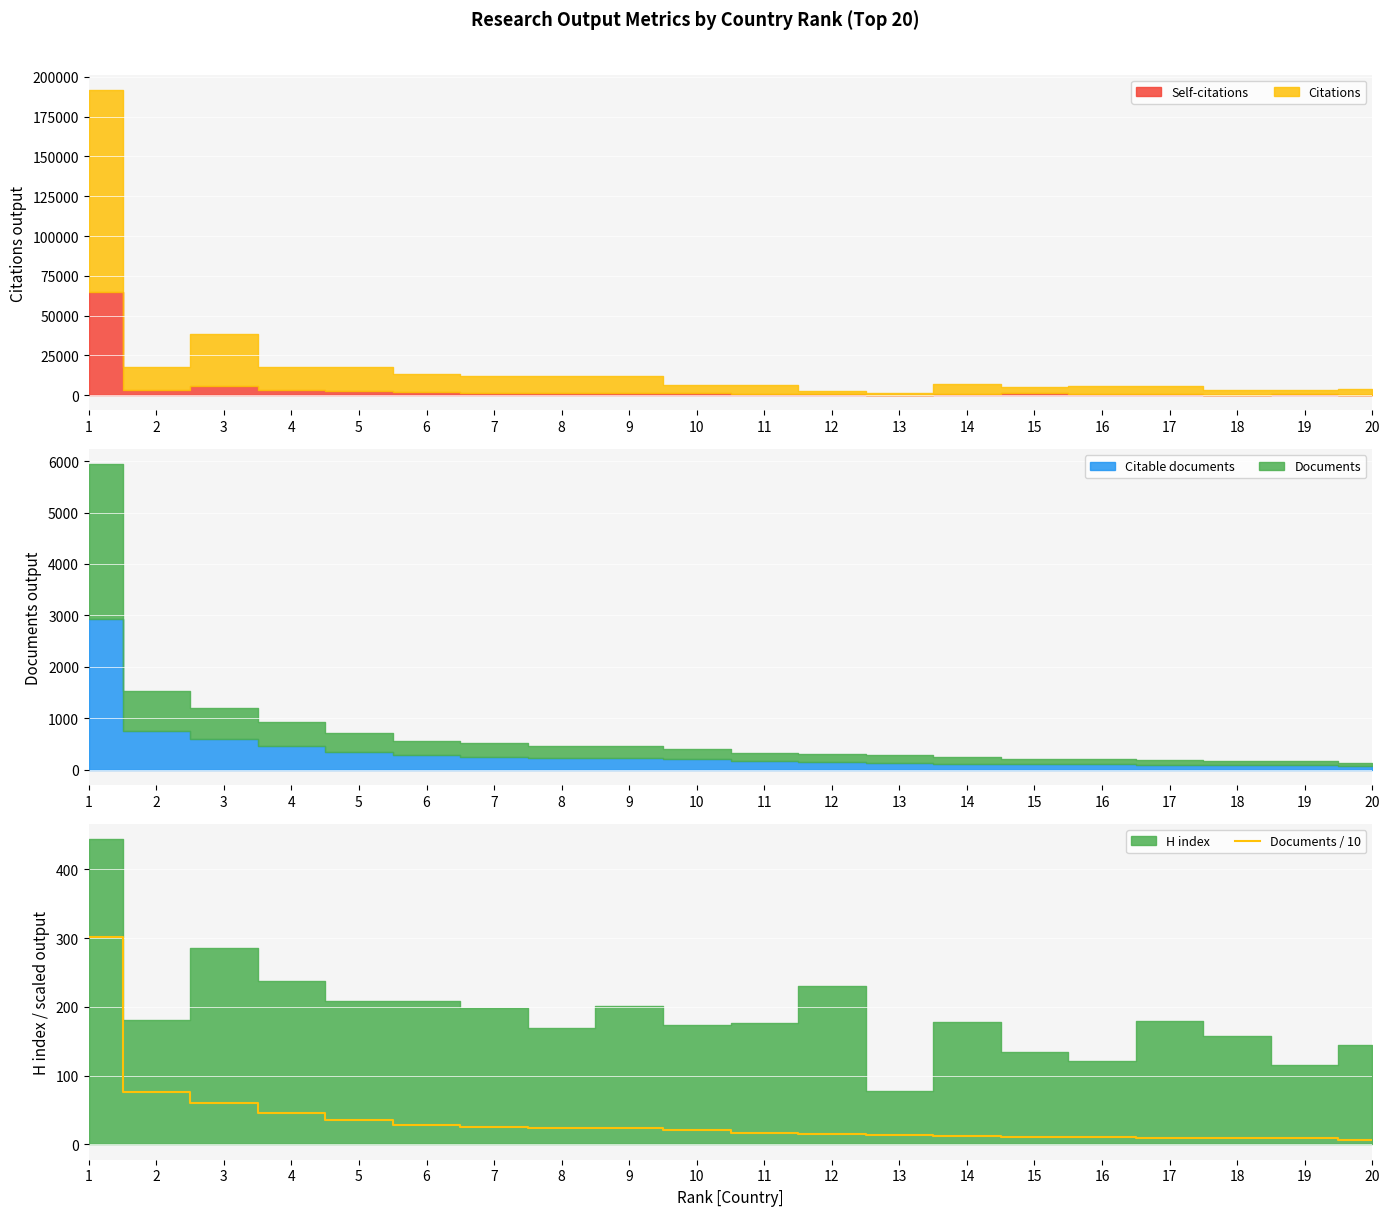

What is the maximum value for Documents / 10?

301.3